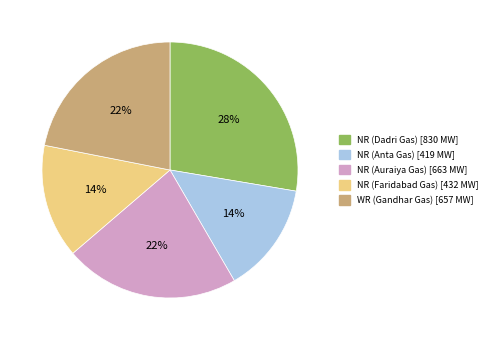

To the nearest percent, what is the combined percentage of NR (Auraiya Gas) and NR (Faridabad Gas)?

36%